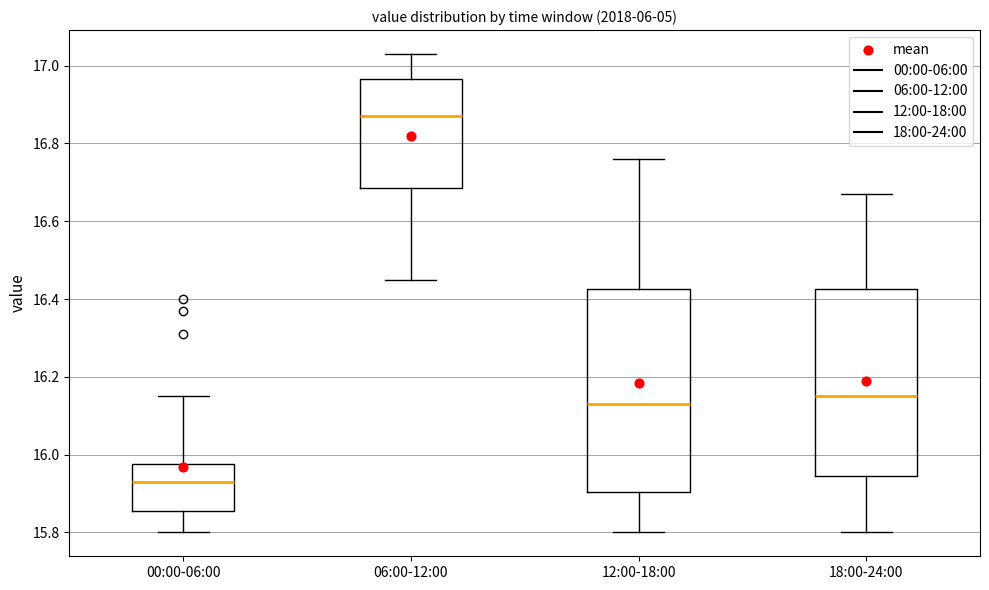

Which box has the highest median line?

06:00-12:00